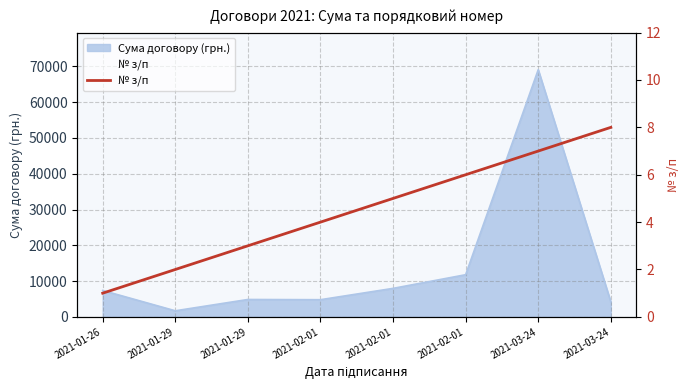

What is the value of the 2nd point from the left?

2